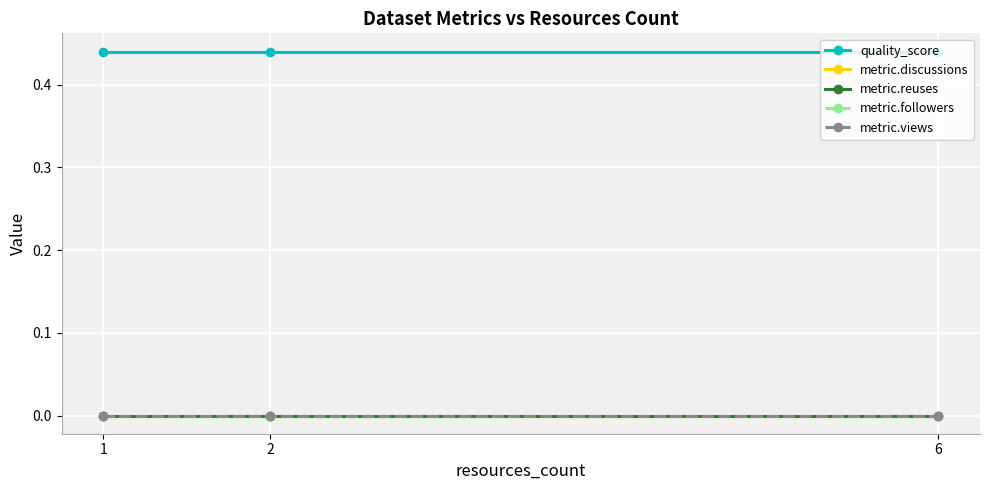

Reading left to right, list all the values displayed in this chart.

quality_score: 1=0.4	2=0.4	6=0.4
metric.discussions: 1=0.0	2=0.0	6=0.0
metric.reuses: 1=0.0	2=0.0	6=0.0
metric.followers: 1=0.0	2=0.0	6=0.0
metric.views: 1=0.0	2=0.0	6=0.0